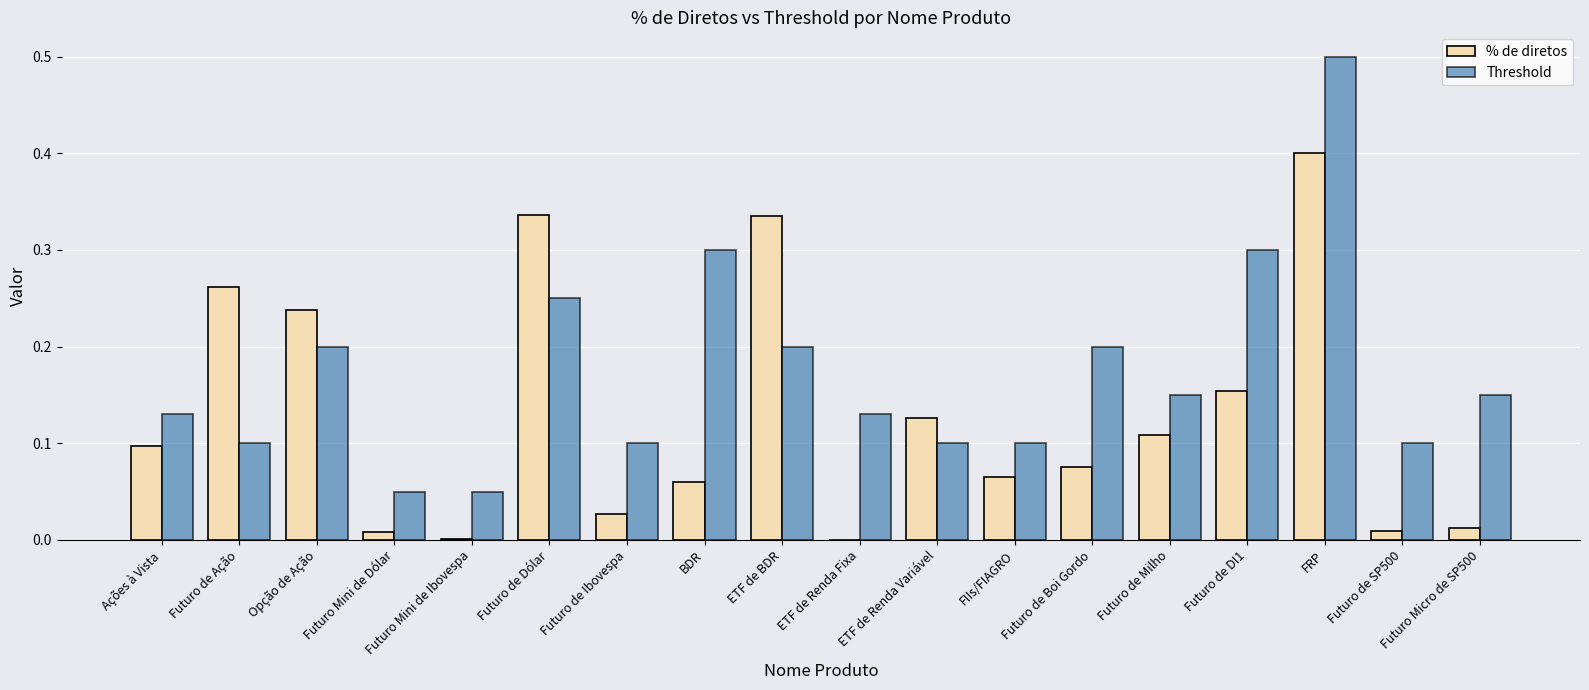

What is the maximum value for Threshold?

0.5